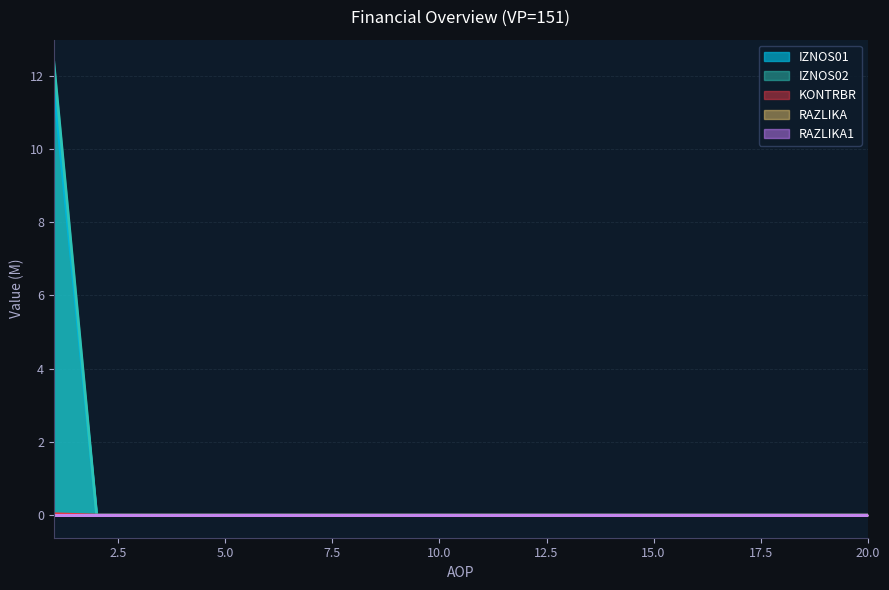

What is the maximum value for IZNOS01?

11.7